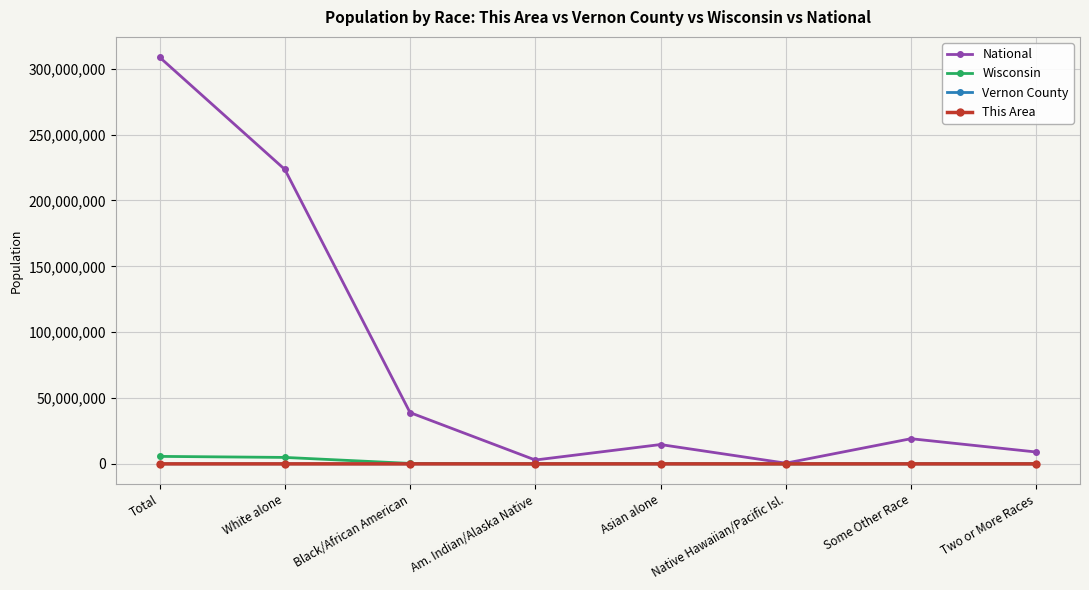

What is the spread (max minus min) of values at Asian alone?

14674250